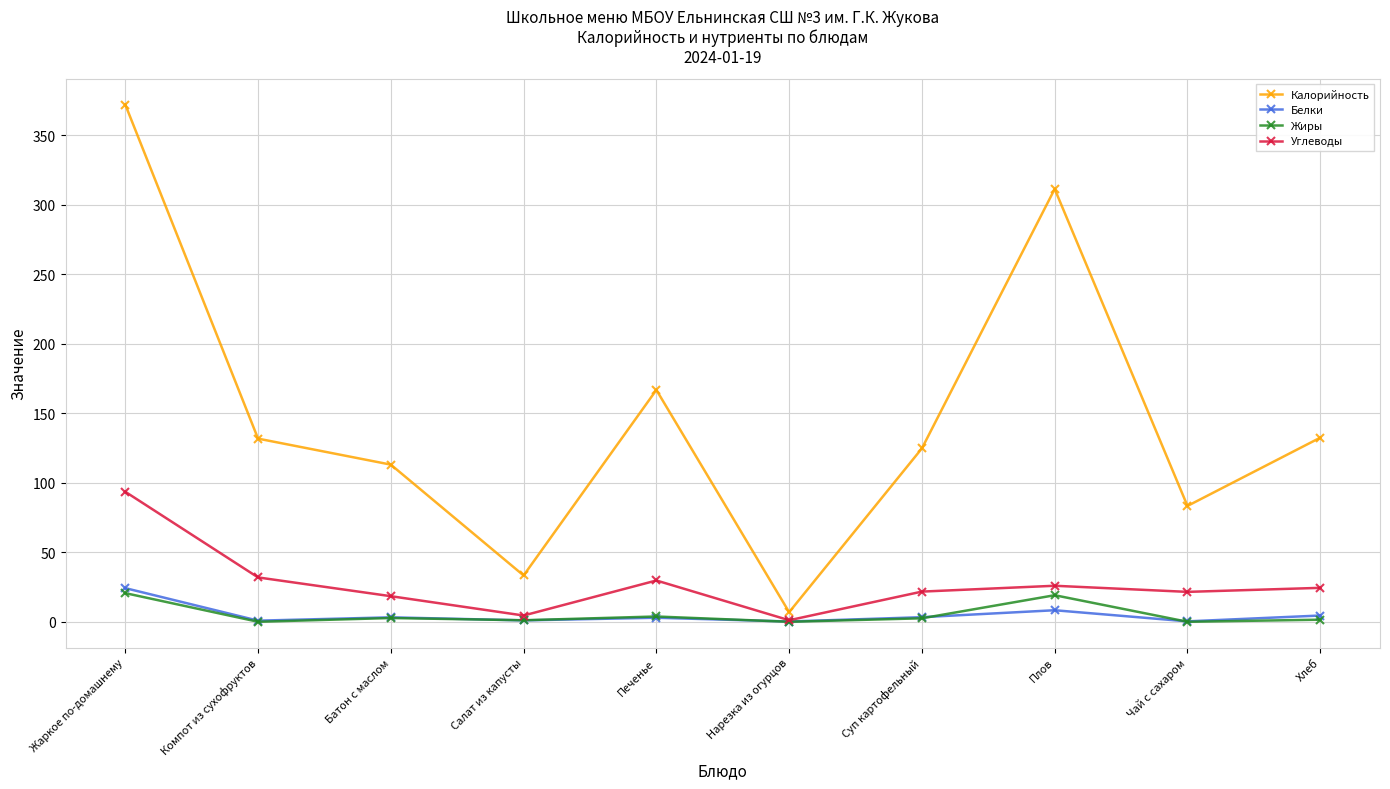

What is the spread (max minus min) of values at Хлеб?

130.9